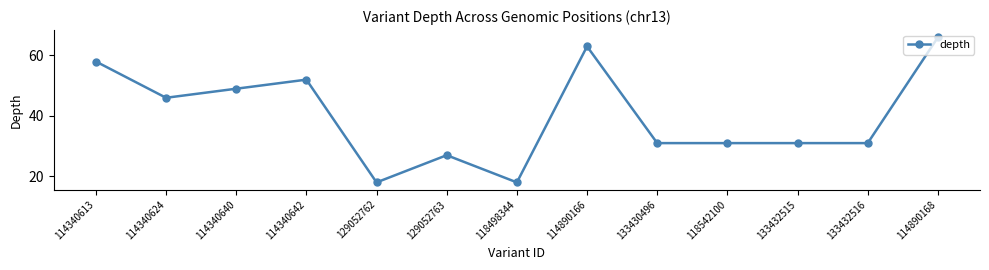

What is the label of the 11th point from the left?

133432515